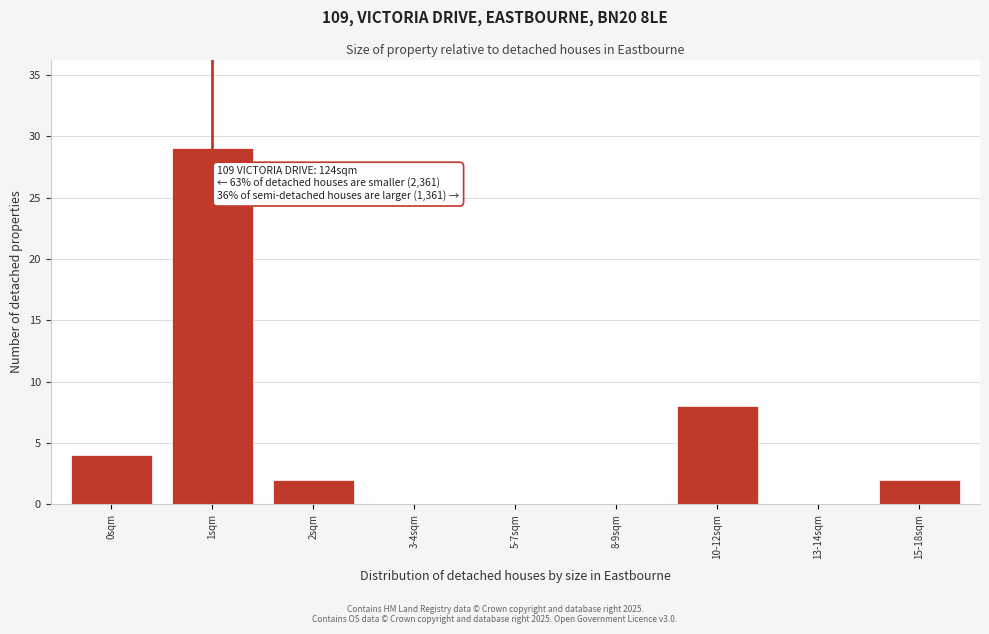

Reading right to left, what are all the values shown in this chart?

15-18sqm=2	13-14sqm=0	10-12sqm=8	8-9sqm=0	5-7sqm=0	3-4sqm=0	2sqm=2	1sqm=29	0sqm=4